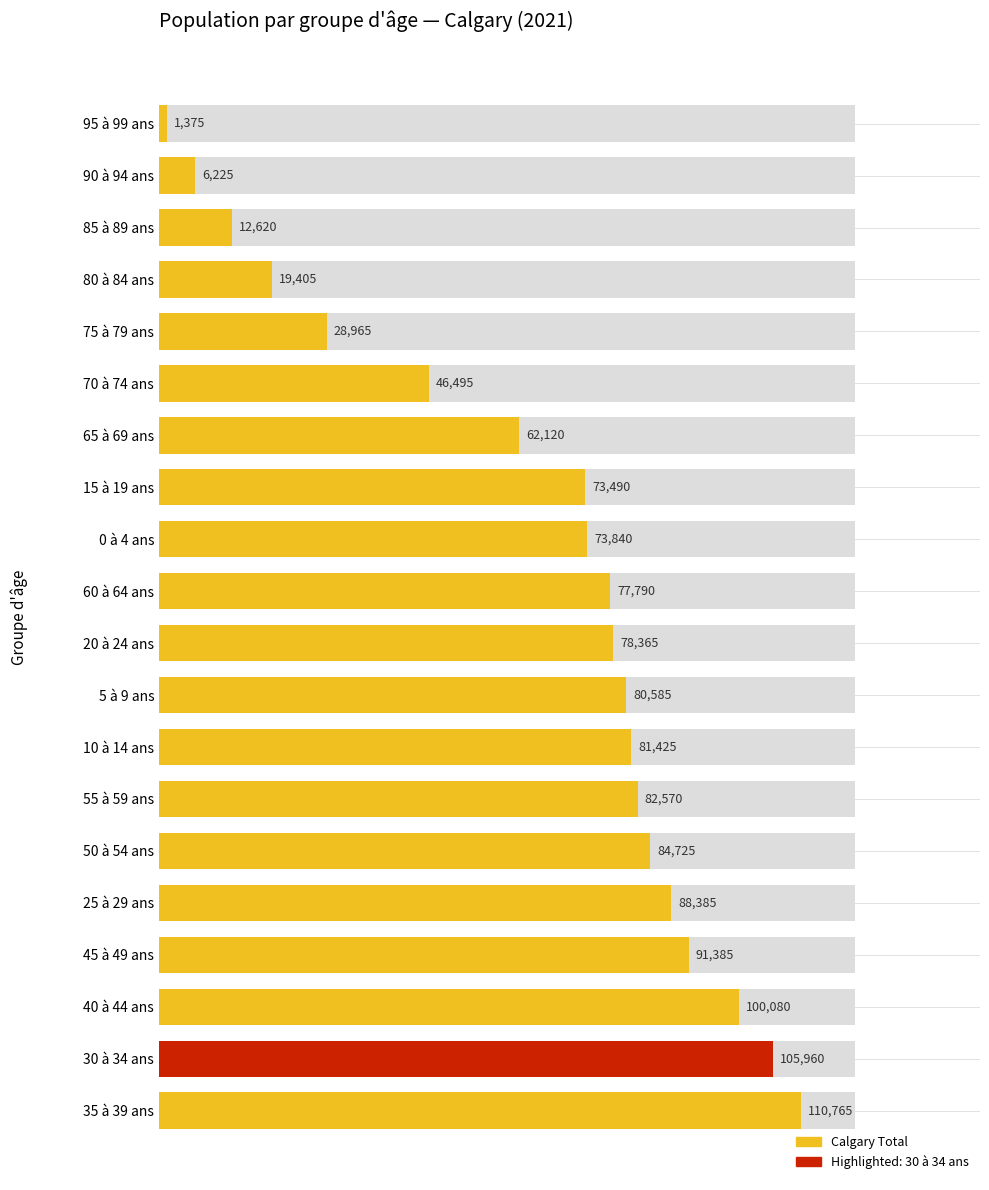

Are the bars grouped side by side (vs. stacked)?

No